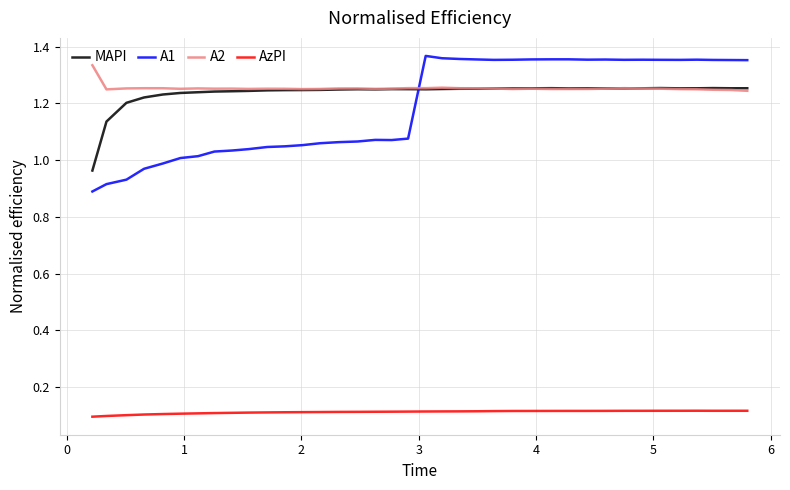

True or false: A2 and AzPI cross at least once.

False